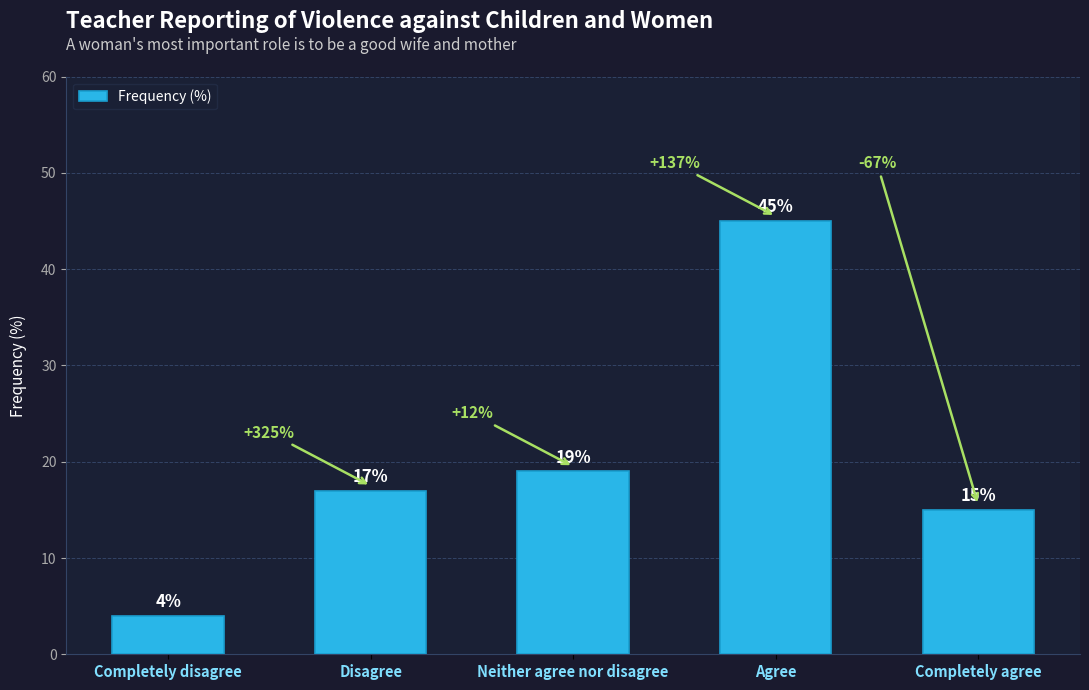

Which has a higher value, Disagree or Neither agree nor disagree?

Neither agree nor disagree